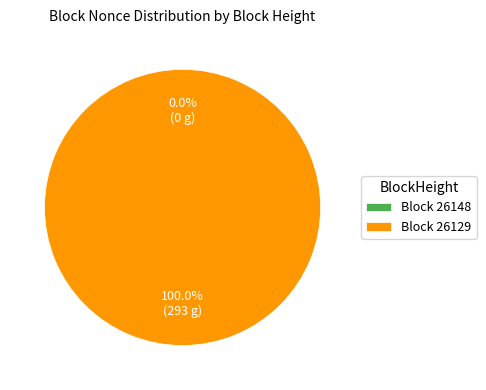

Rank the categories by value from highest to lowest.

26129, 26148